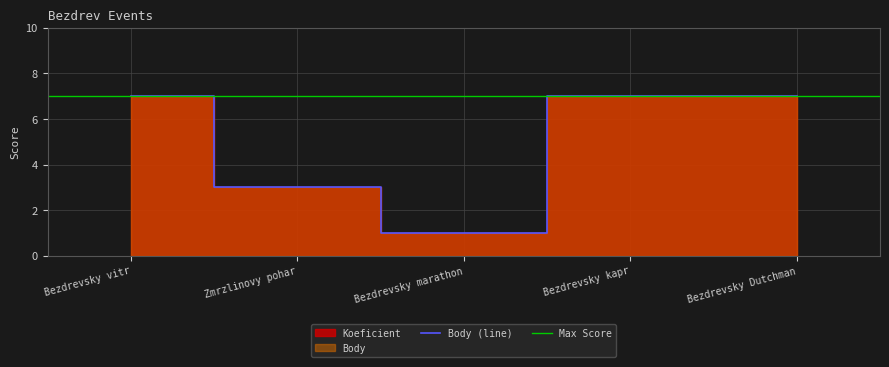

How many points are lower than both their immediate neighbors (excluding endpoints)?

1